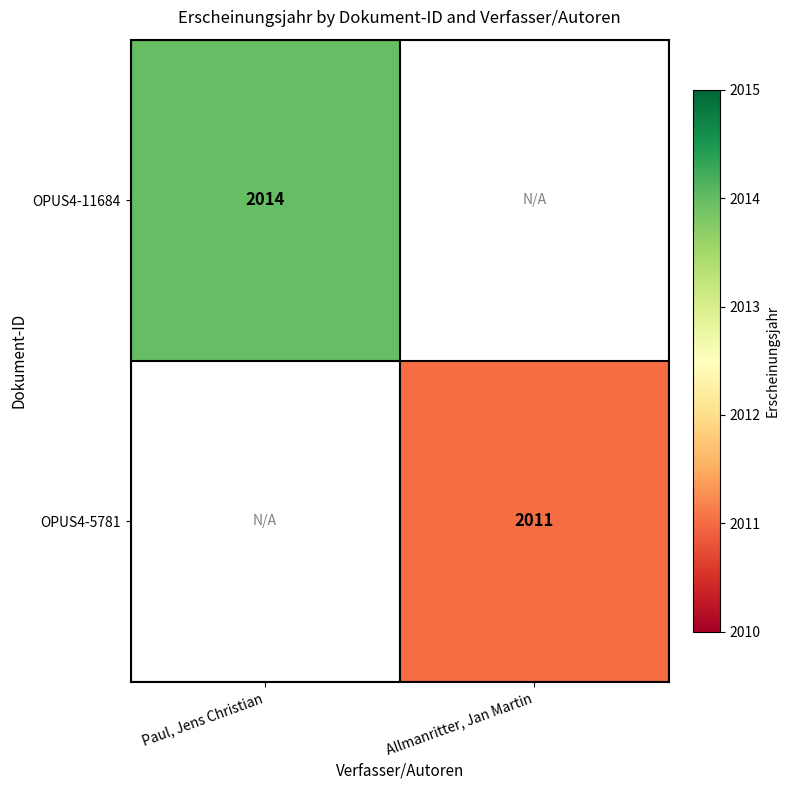

The value of OPUS4-5781 at Allmanritter, Jan Martin is 2011. True or false?

True